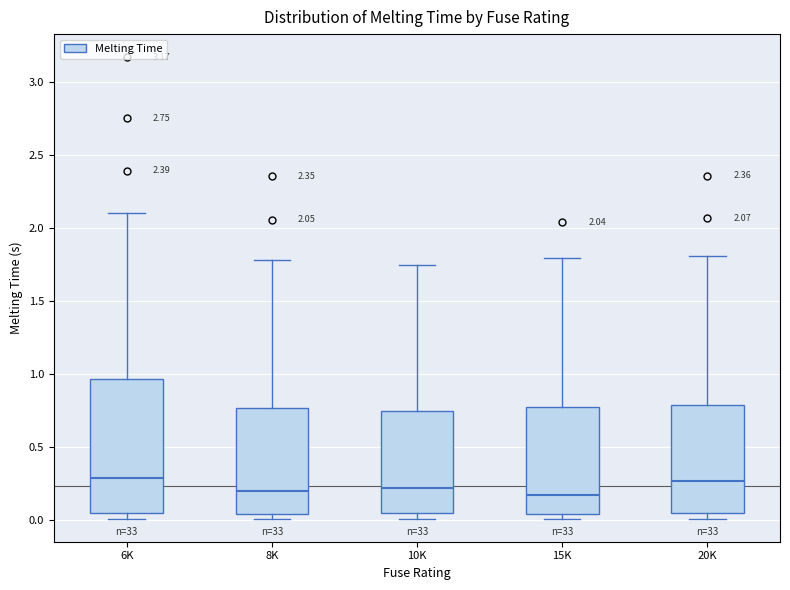

Which box is the tallest, from its lower edge to its upper edge?

6K